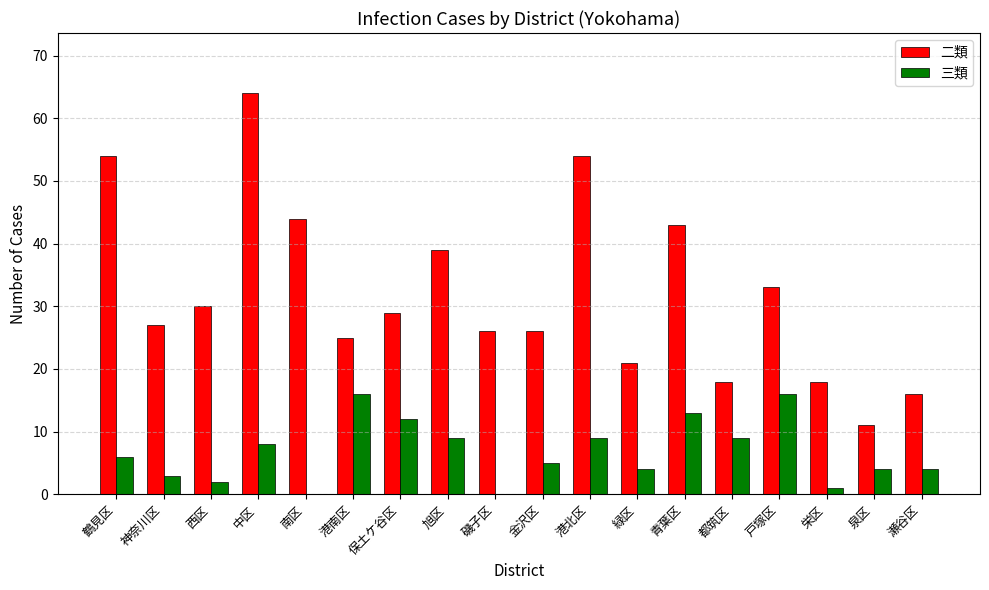

Reading left to right, extract all data points from this chart.

二類: 鶴見区=54	神奈川区=27	西区=30	中区=64	南区=44	港南区=25	保土ケ谷区=29	旭区=39	磯子区=26	金沢区=26	港北区=54	緑区=21	青葉区=43	都筑区=18	戸塚区=33	栄区=18	泉区=11	瀬谷区=16
三類: 鶴見区=6	神奈川区=3	西区=2	中区=8	南区=0	港南区=16	保土ケ谷区=12	旭区=9	磯子区=0	金沢区=5	港北区=9	緑区=4	青葉区=13	都筑区=9	戸塚区=16	栄区=1	泉区=4	瀬谷区=4